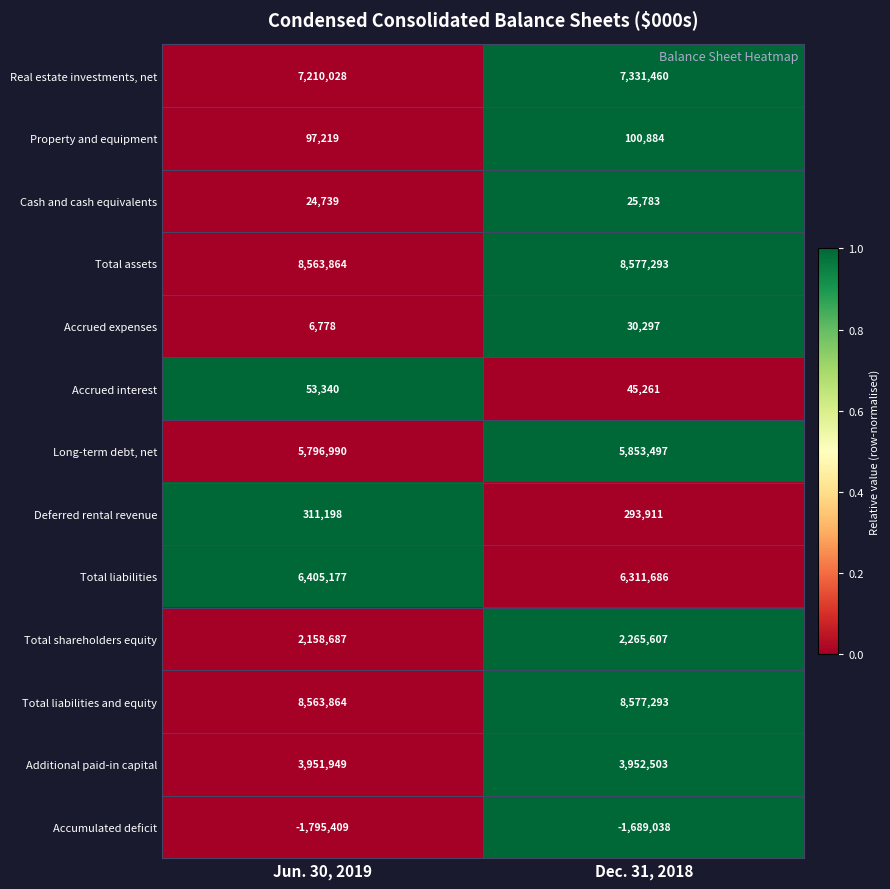

The Deferred rental revenue series shows 293911 at Dec. 31, 2018. True or false?

True